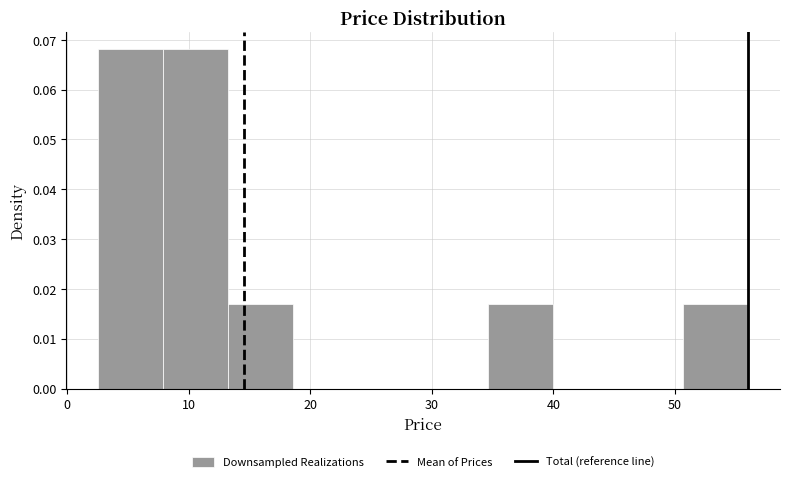

Reading left to right, list every bar in this chart as the range it spans on the x-axis followed by its height. Neither the bar edges nor the heights are printed on the chart, so give them approximately, as read against the axes.

3 to 8: 0.068
8 to 13: 0.068
13 to 19: 0.017
19 to 24: 0
24 to 29: 0
29 to 35: 0
35 to 40: 0.017
40 to 45: 0
45 to 51: 0
51 to 56: 0.017